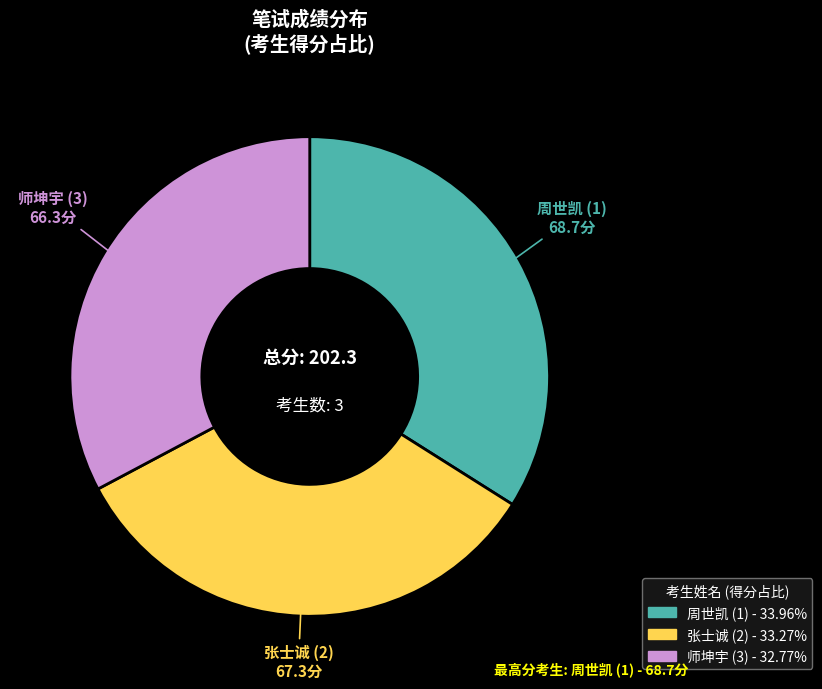

Is the sum of 周世凯 (1) and 师坤宇 (3) greater than half?

Yes